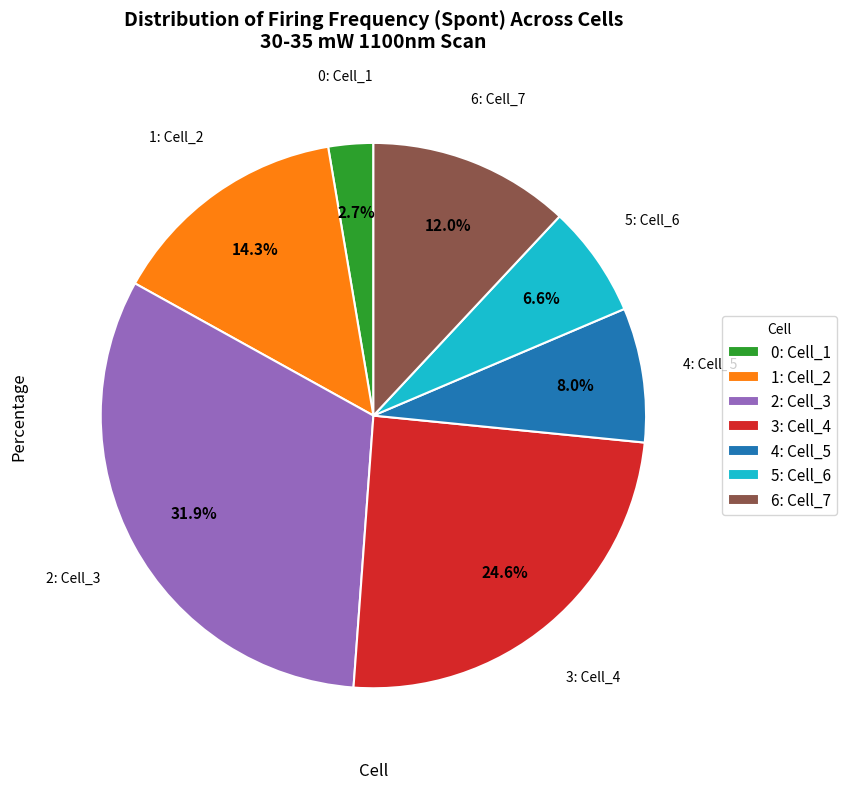

What is the smallest slice in the pie chart?

0: Cell_1